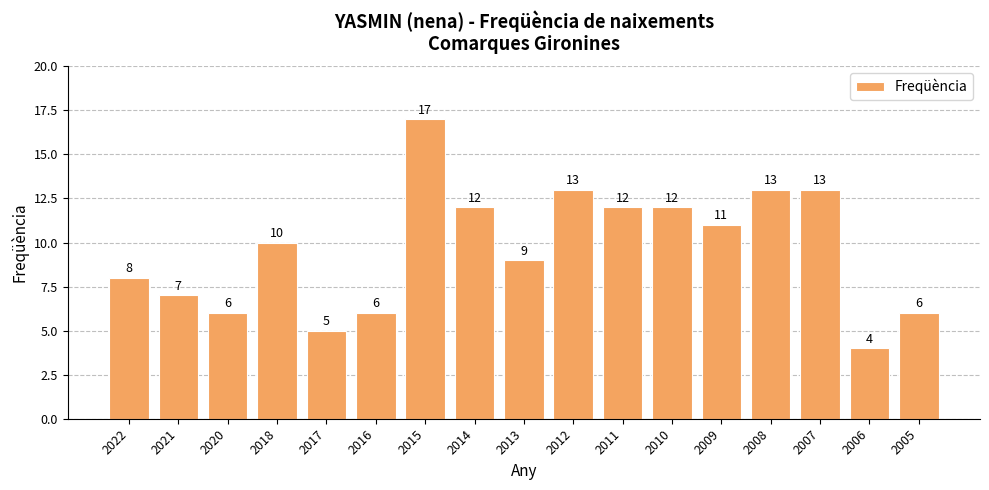

How many data points are less than 10?

8